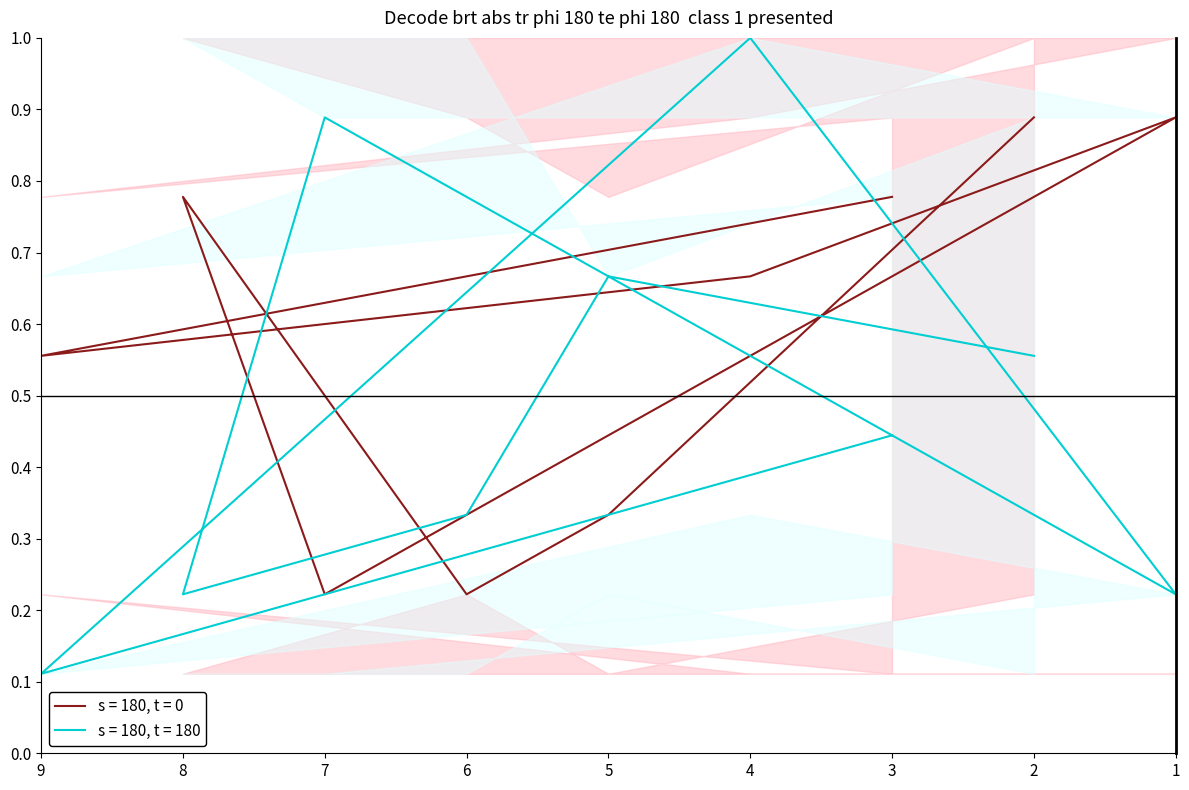

Is the value of s = 180, t = 180 at 7 greater than the value of s = 180, t = 0 at 8?

Yes